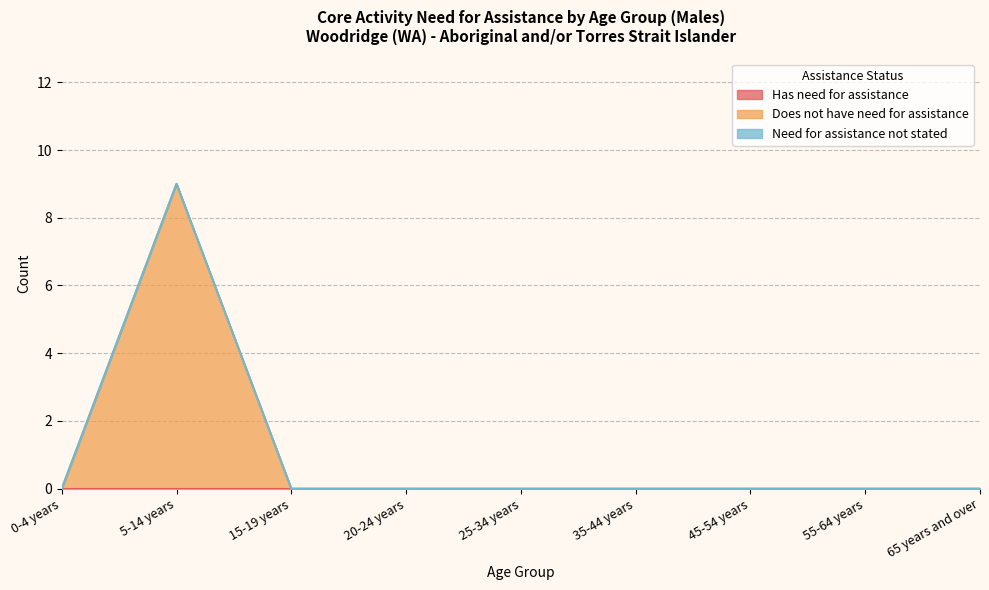

Between 25-34 years and 65 years and over, which series saw the biggest shift?

Has need for assistance